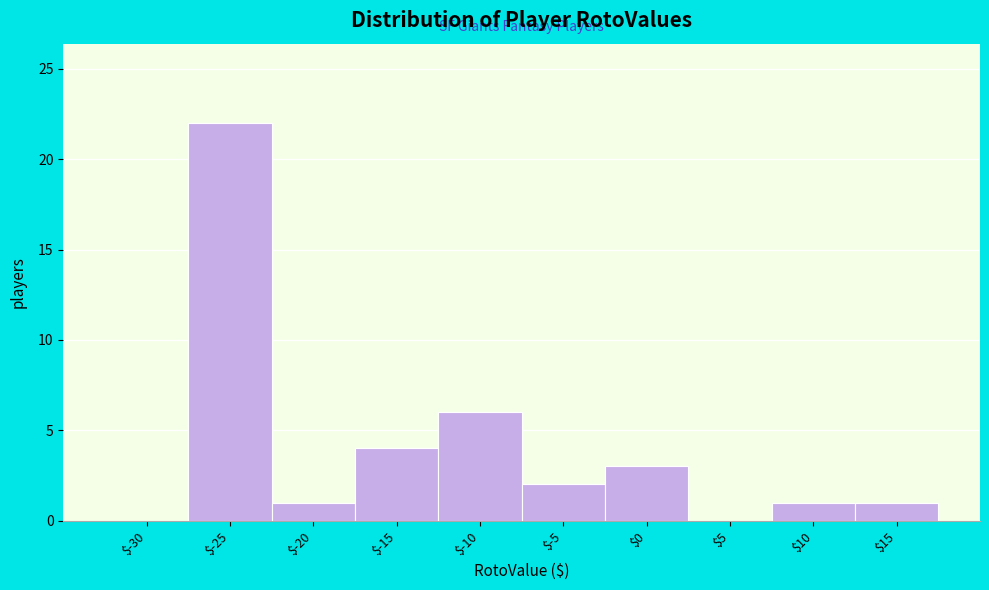

What is the maximum value shown in the chart?

22